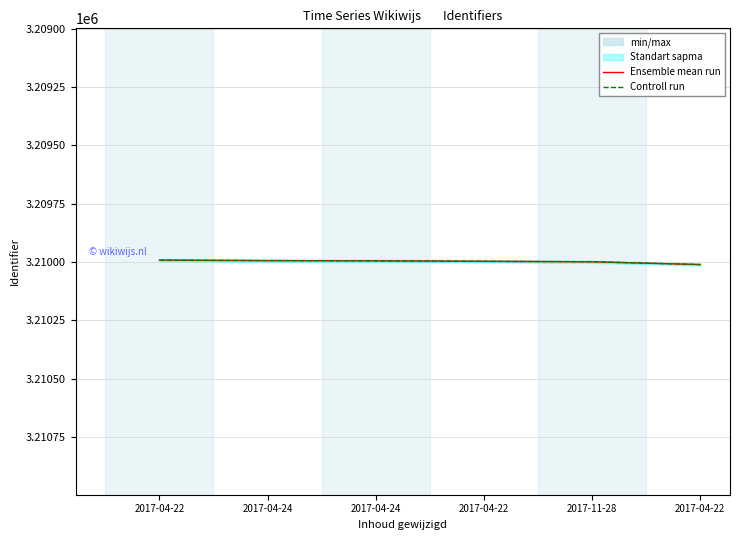

True or false: Ensemble mean run and Controll run intersect in this chart.

False